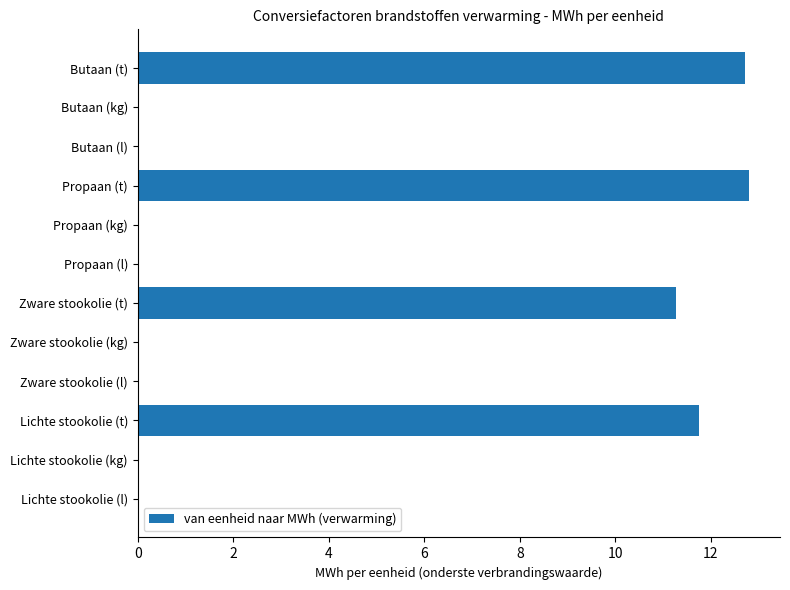

What is the sum of all values?

48.6